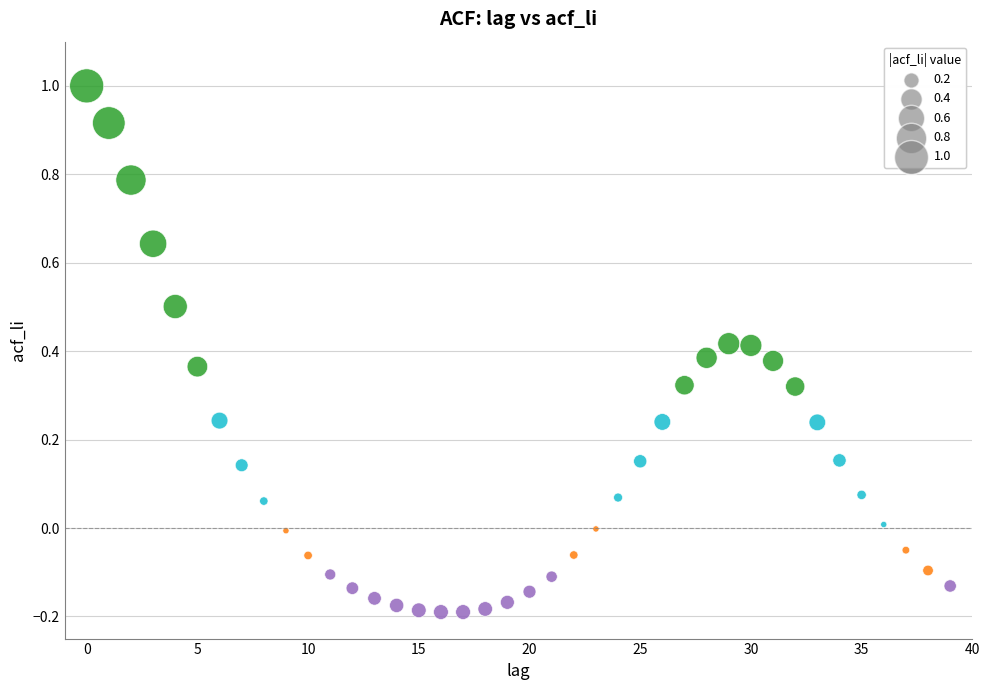

What is the range of Y values (max minus min)?

1.2